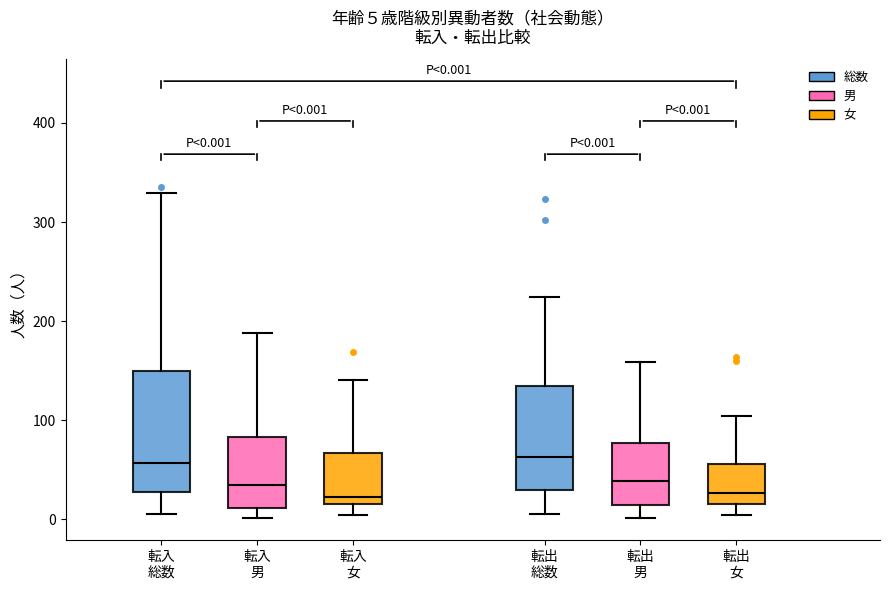

Comparing the boxes themselves (not the whiskers), which one is the tallest?

転入 総数